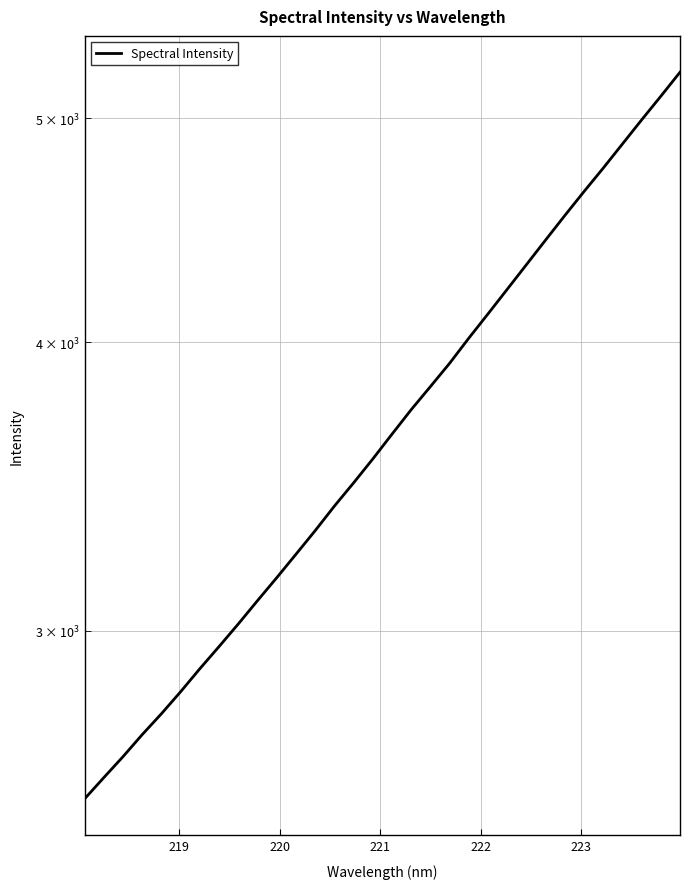

Does the chart have visible grid lines?

Yes